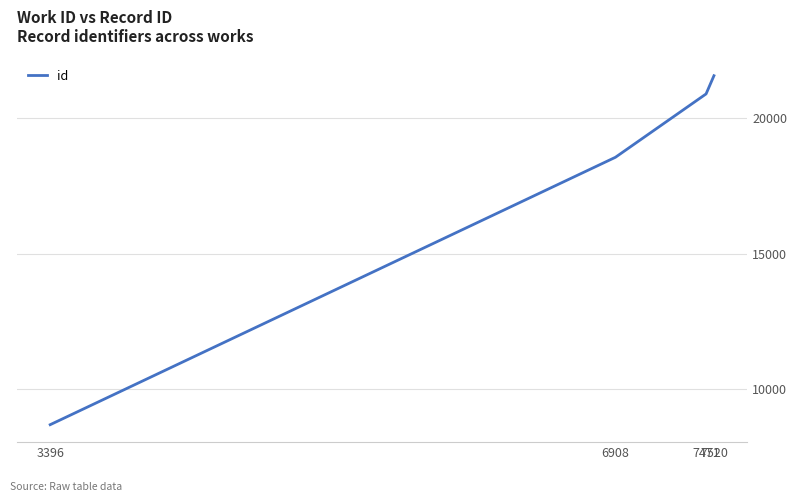

List the labels in order of value, smallest first.

3396, 6908, 7471, 7520